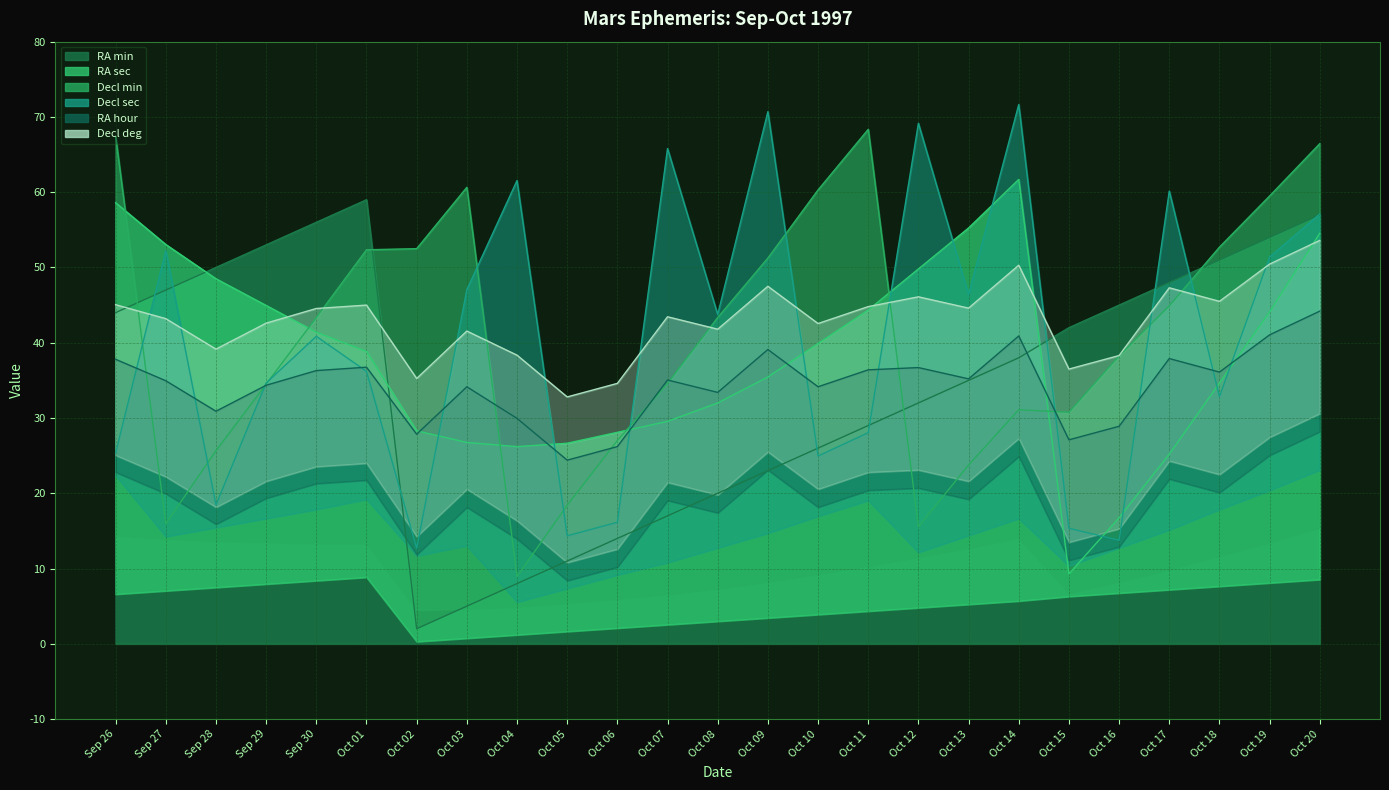

At which label is RA min closest to 30?

Oct 11